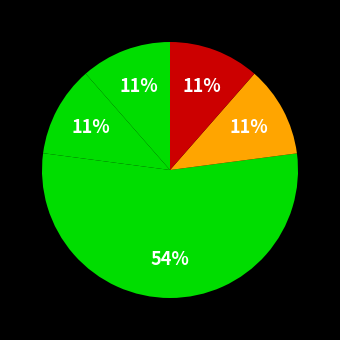

Does ვანო გიორგის ძე ქიტიაშვილი represent more than half of the total?

No